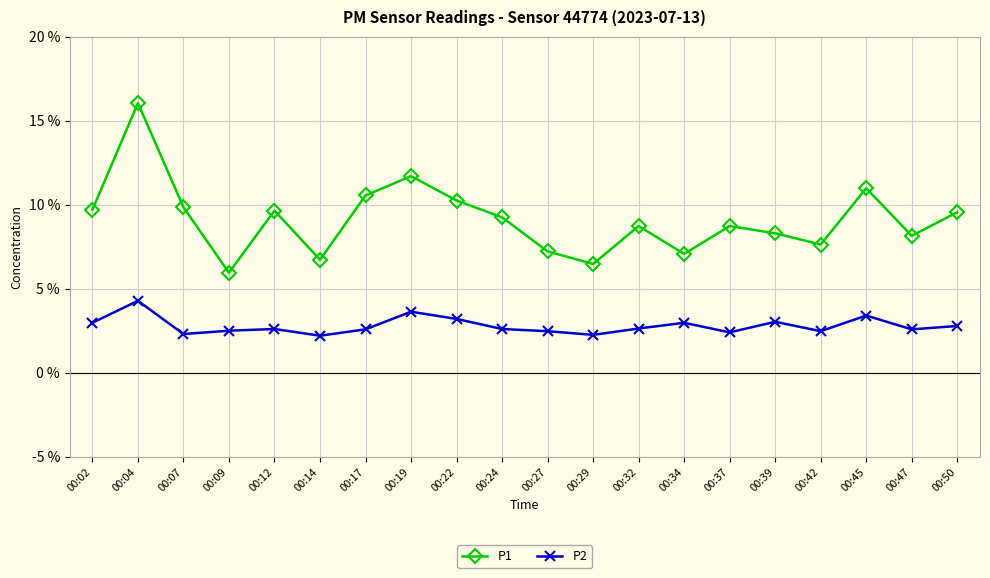

Where is the first local minimum for P1?

00:09